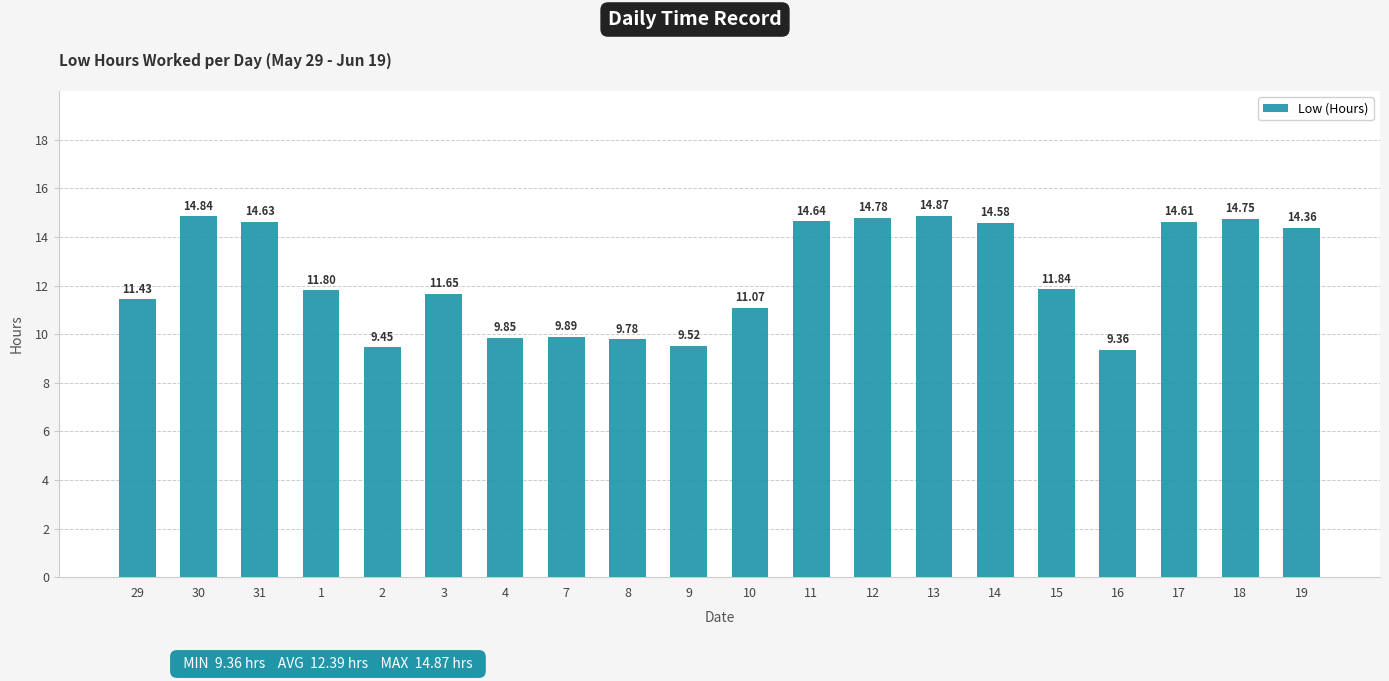

True or false: the data shows 14.6 at 31.

True